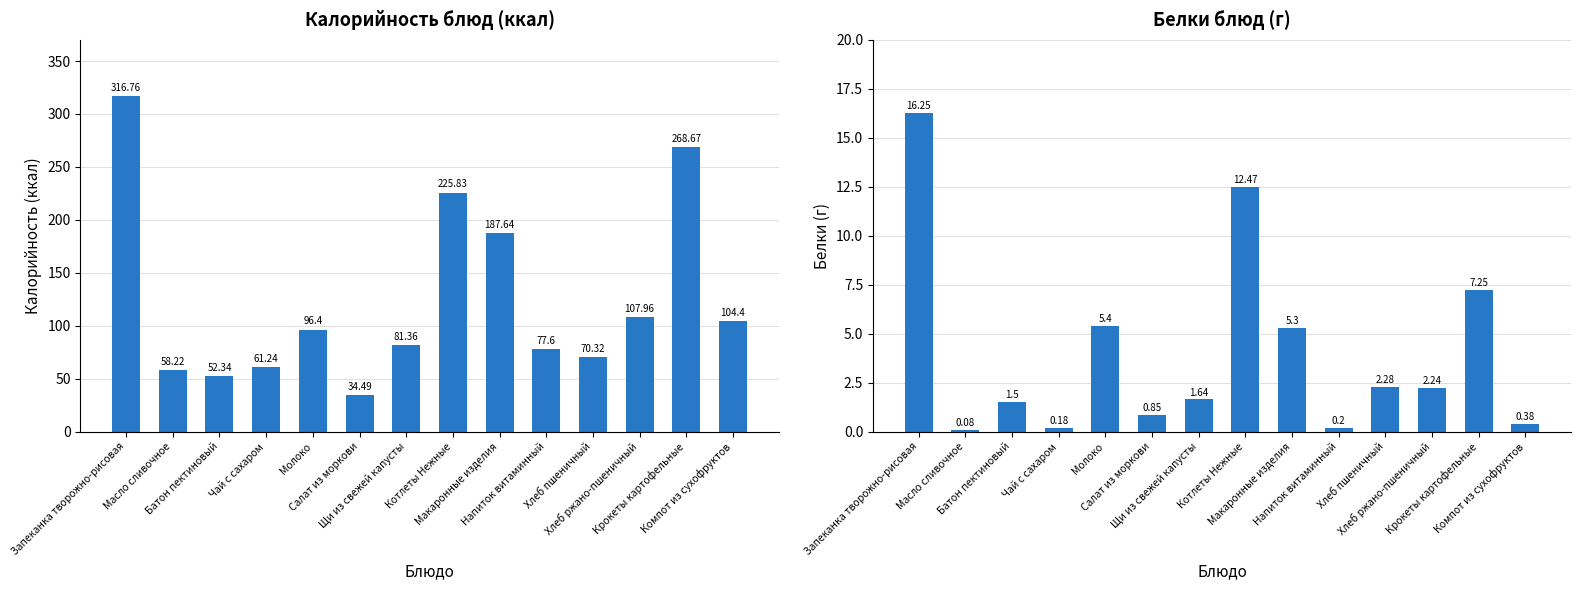

What is the minimum value shown in the chart?

0.1